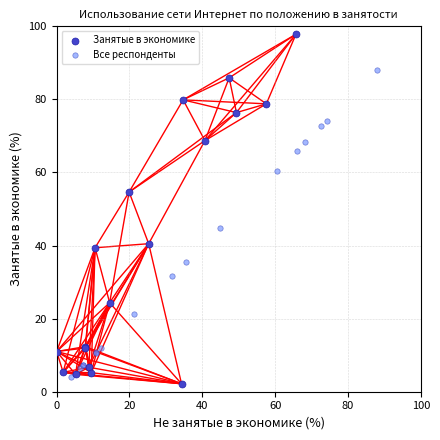

What are all the series names shown in the legend?

Занятые в экономике, Все респонденты